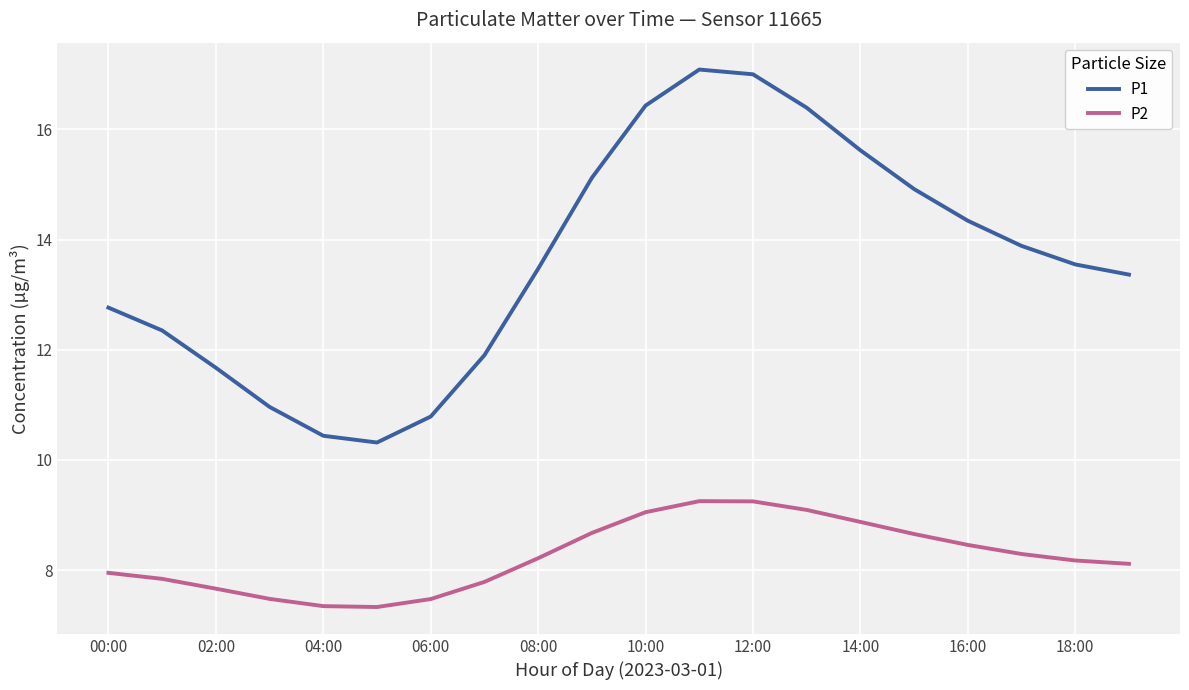

What is the maximum value for P1?

17.1